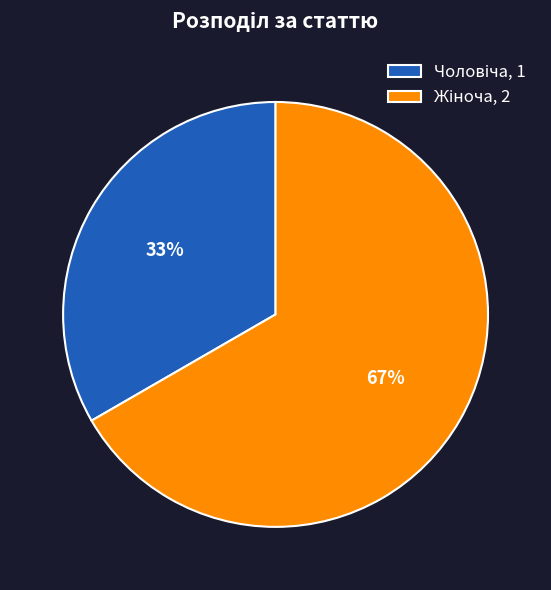

Does any single category account for the majority?

Yes